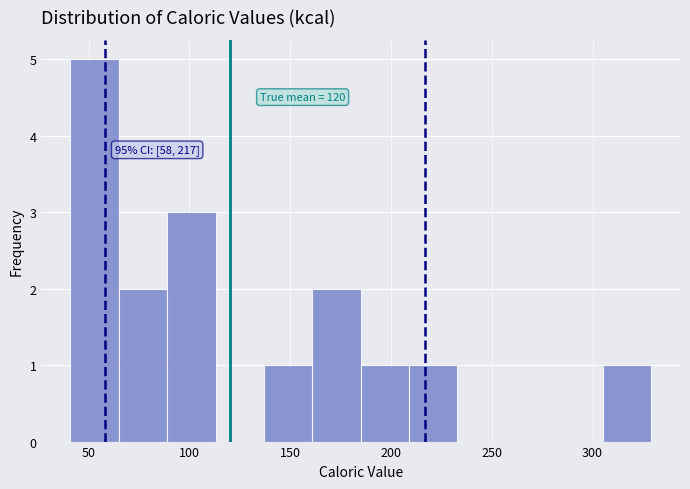

Which range on the x-axis has the tallest bar?

41 to 65